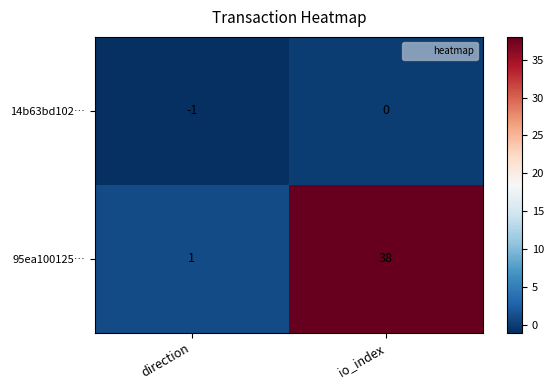

The value of 95ea100125… at io_index is 64. True or false?

False